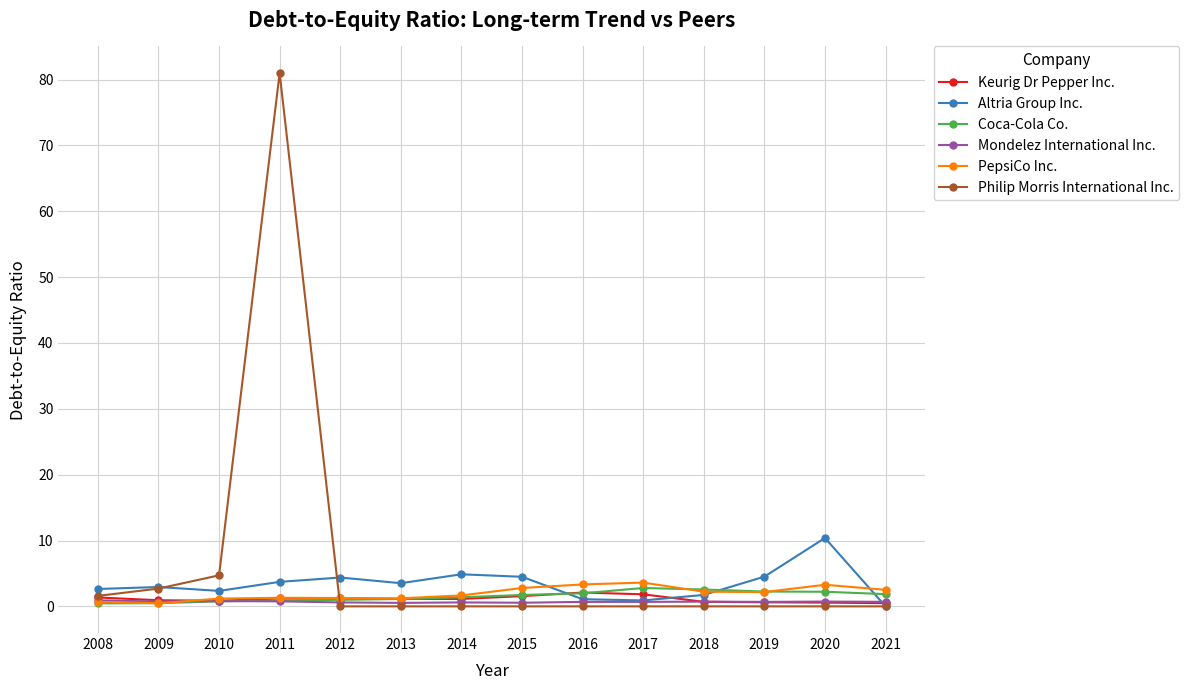

Between 2020 and 2021, which series saw the biggest shift?

Altria Group Inc.